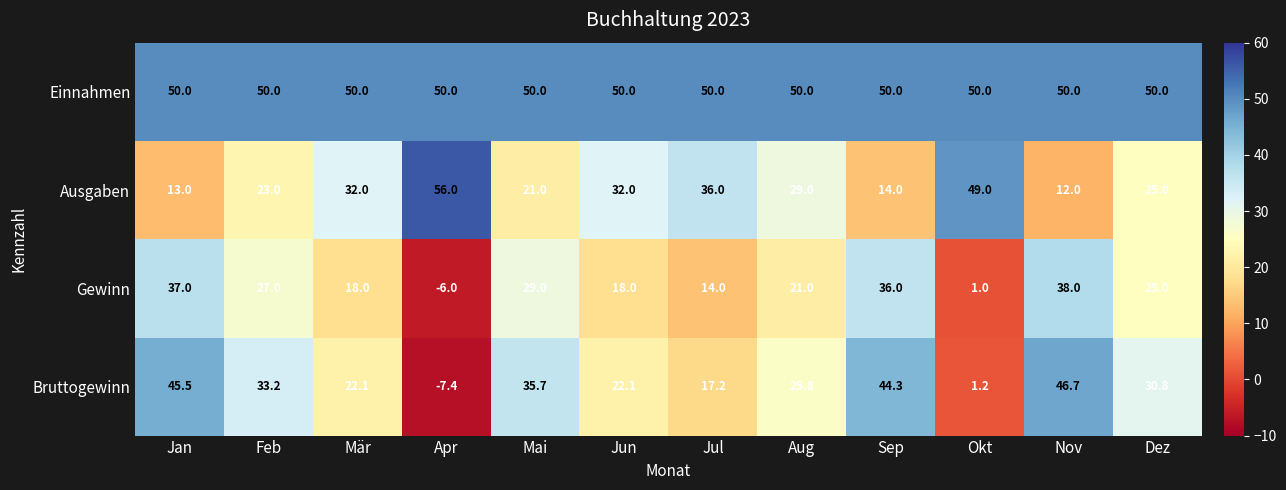

The value of Bruttogewinn at Apr is -7.4. True or false?

True